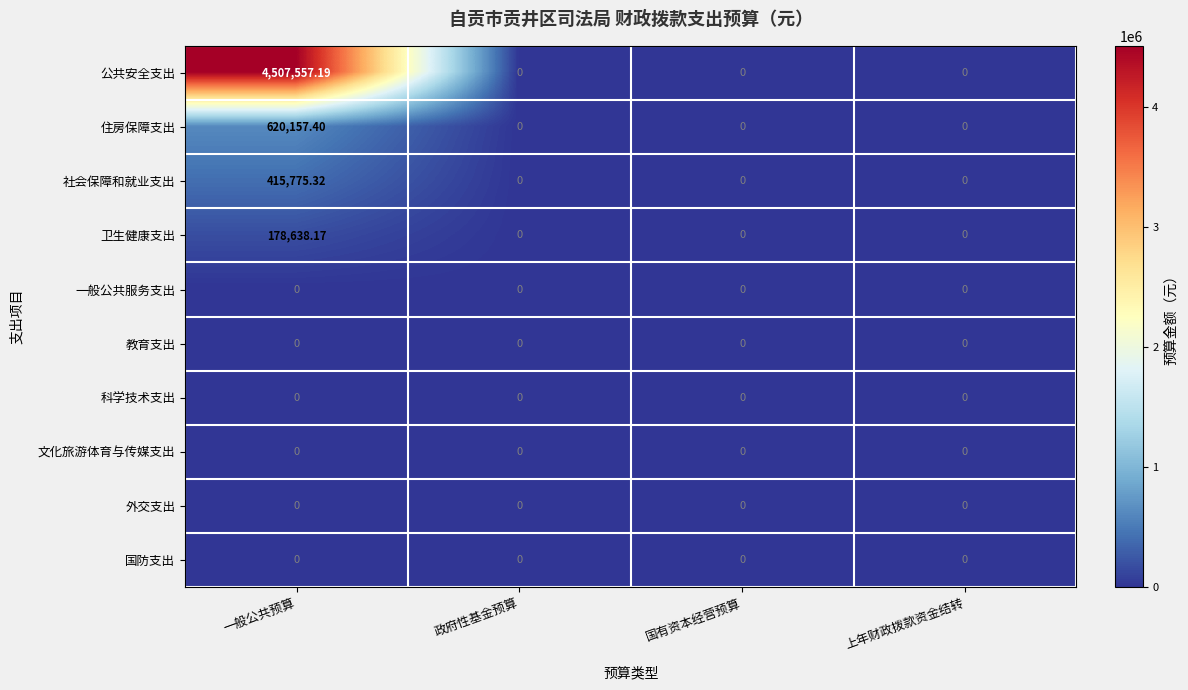

Which has a higher value, 一般公共预算 or 政府性基金预算?

一般公共预算